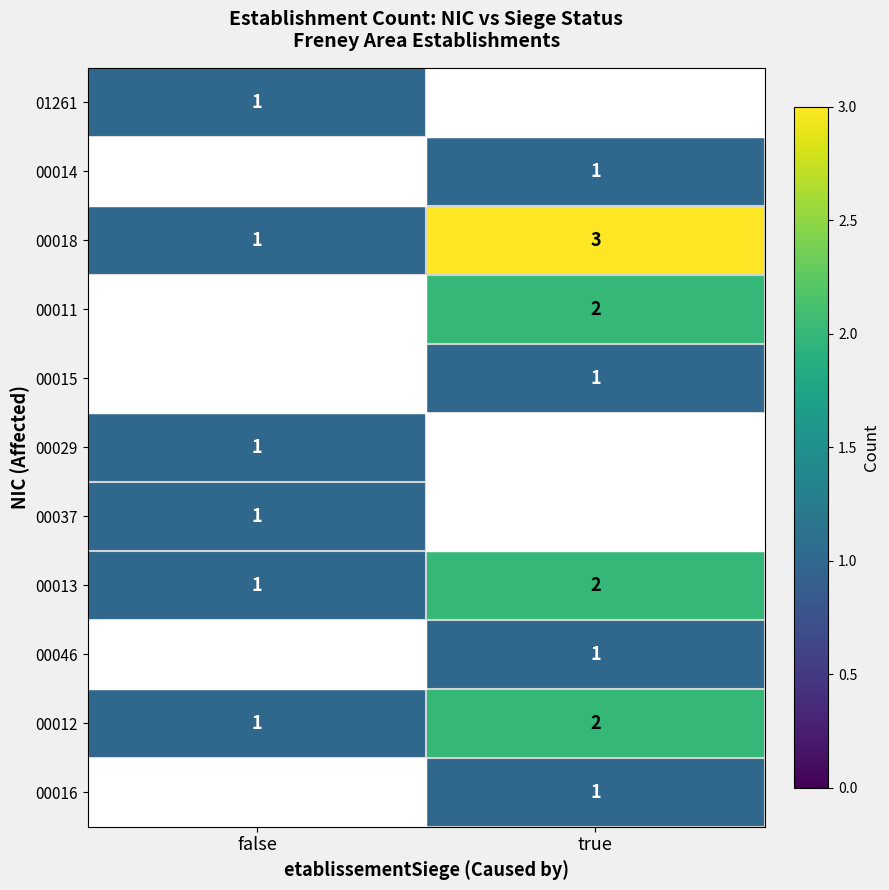

Is it true that 00018 equals 3 at true?

True